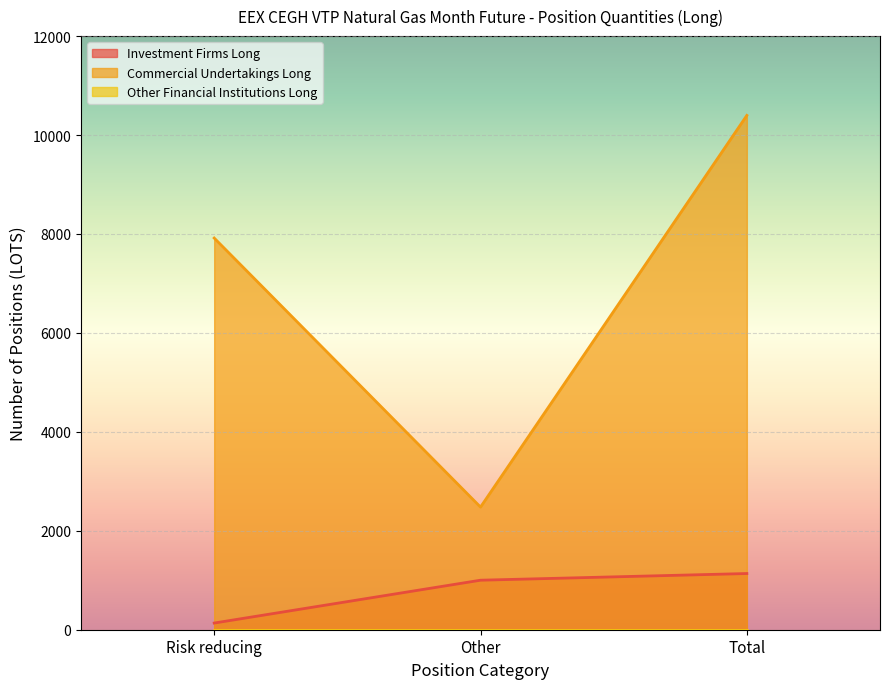

How many Investment Firms Long values are between 135 and 1136?

3